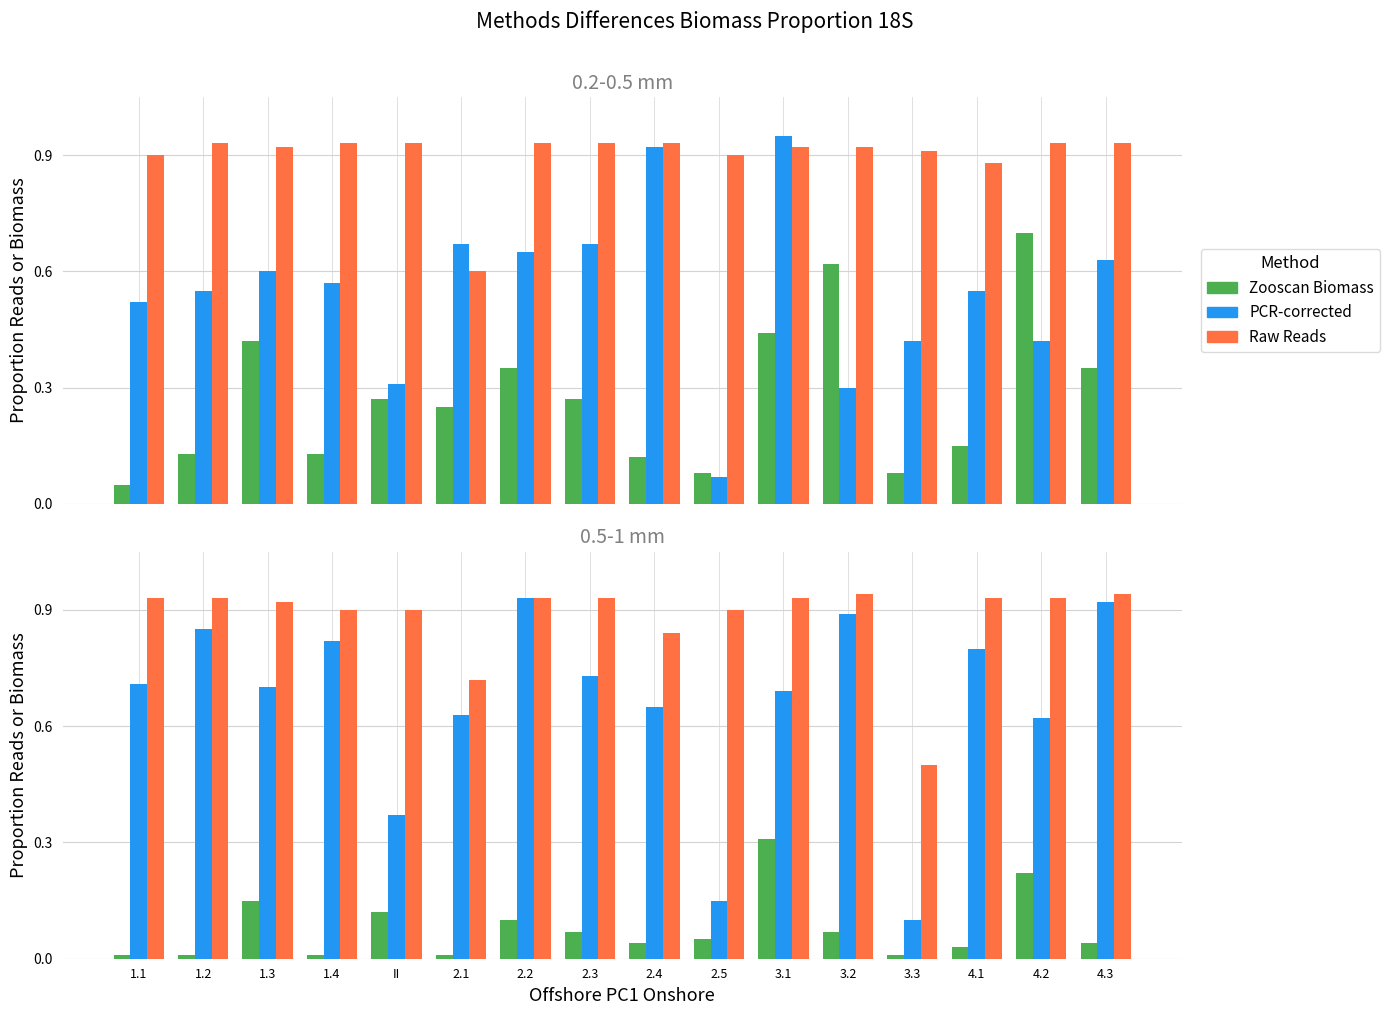

Rank the series by their average value, from highest to lowest.

Raw Reads, PCR-corrected, Zooscan Biomass